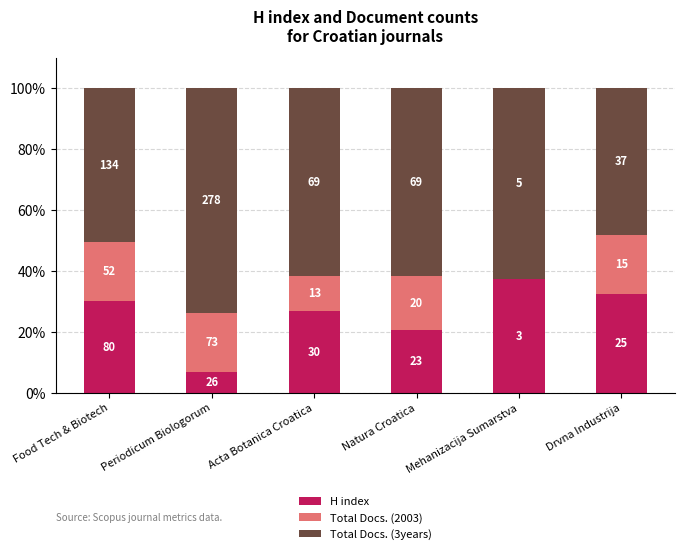

What are all the series names shown in the legend?

H index, Total Docs. (2003), Total Docs. (3years)